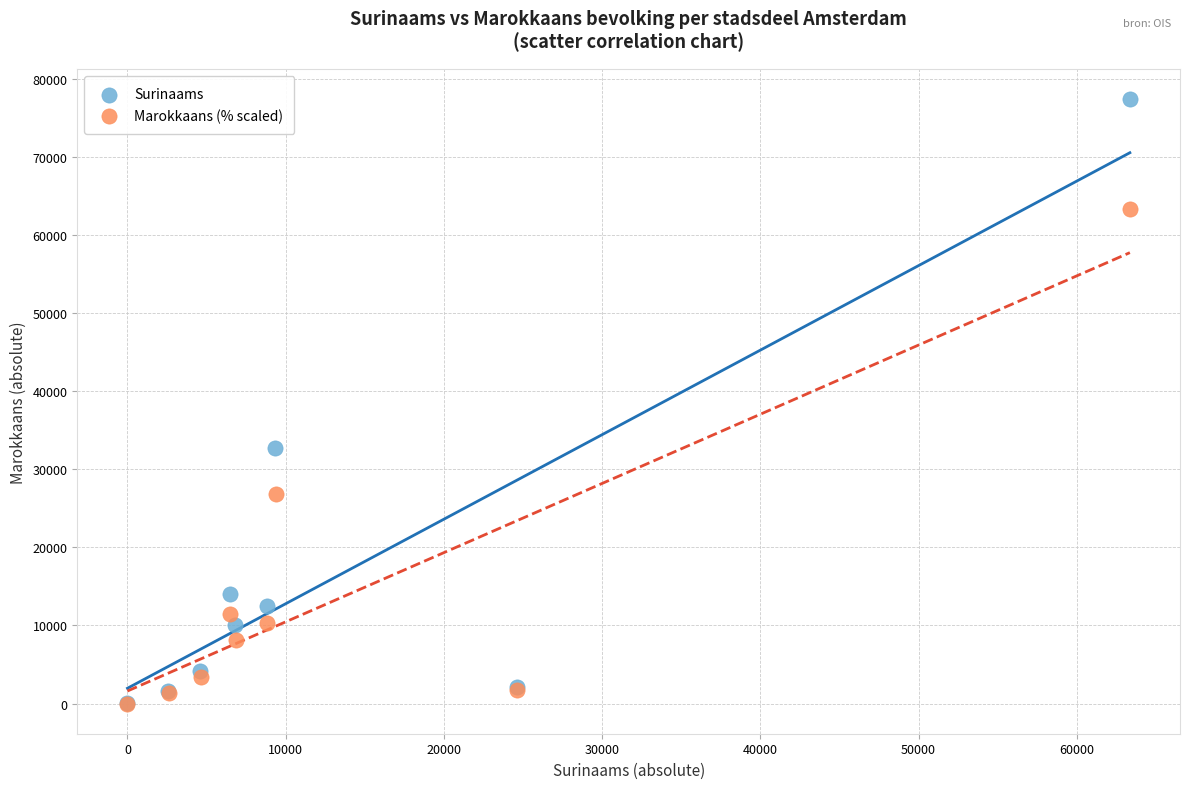

Which series has the largest Y range (max minus min)?

Surinaams